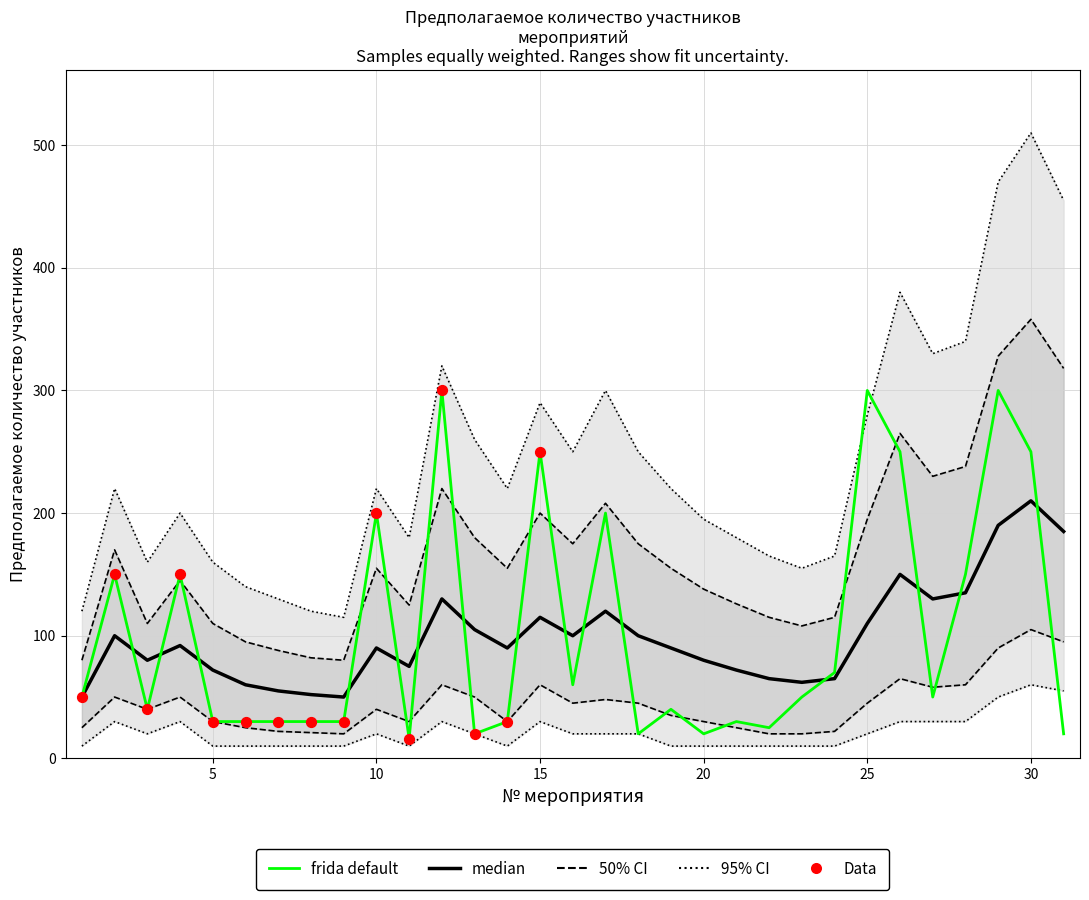

At how many categories does at least one series exceed 137?

27